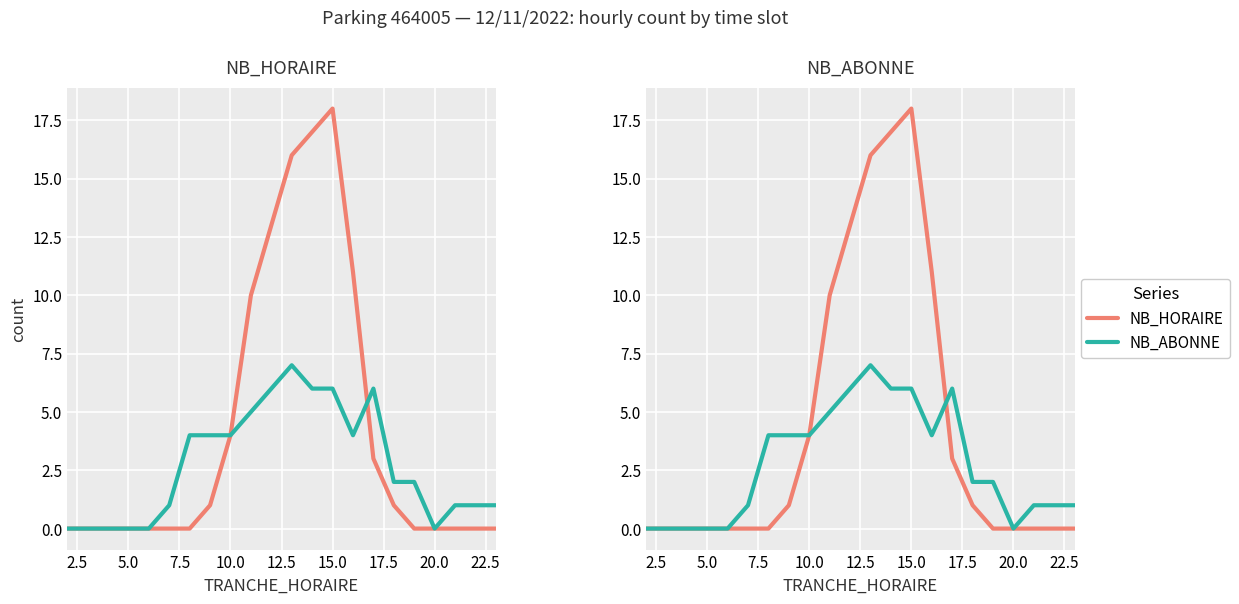

List the series in order of their overall mean, lowest first.

NB_ABONNE, NB_HORAIRE